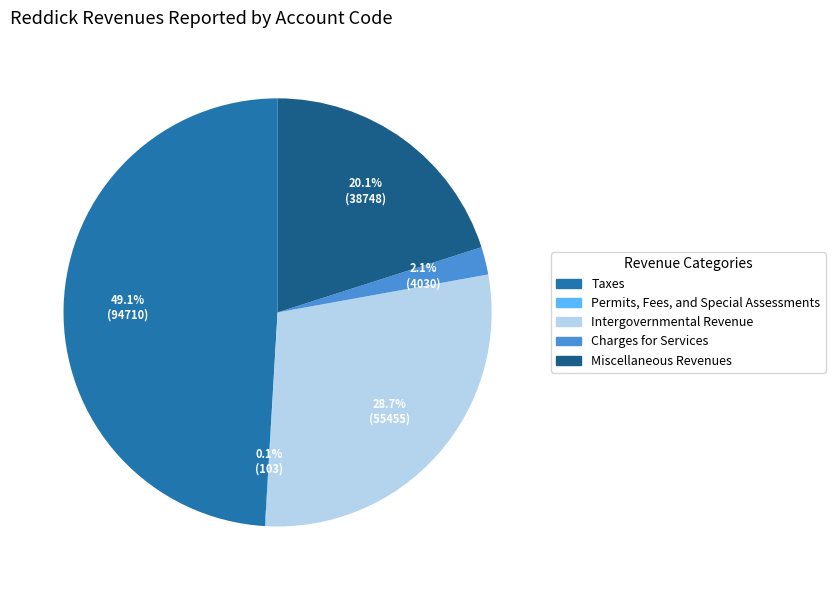

Does Charges for Services account for over 50% of the chart?

No